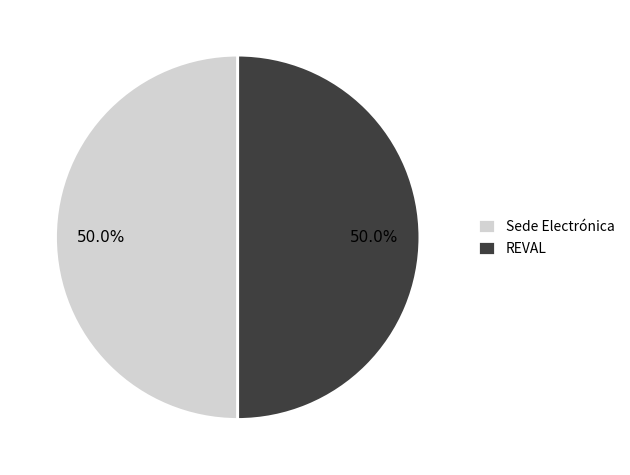

To the nearest percent, what portion does Sede Electrónica represent?

50%